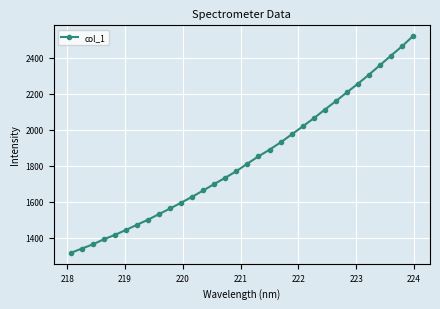

What is the sum of all values?

58735.2